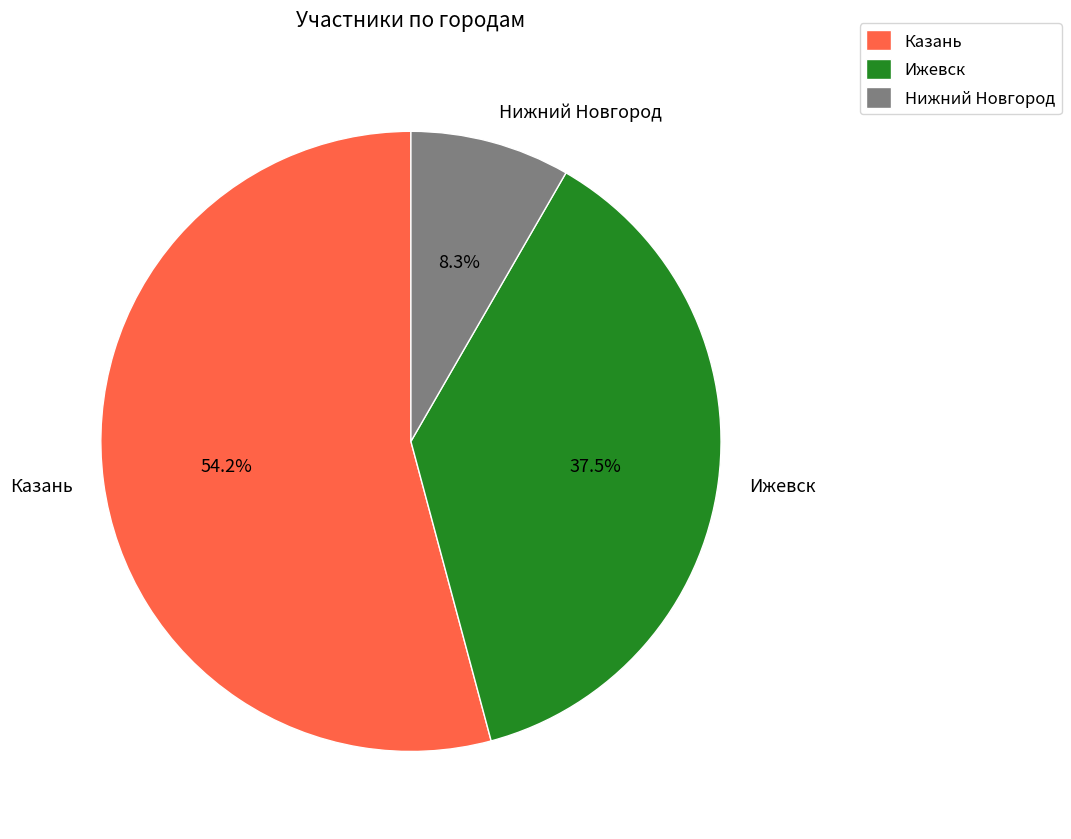

Do Ижевск and Казань together represent more than half of the pie?

Yes